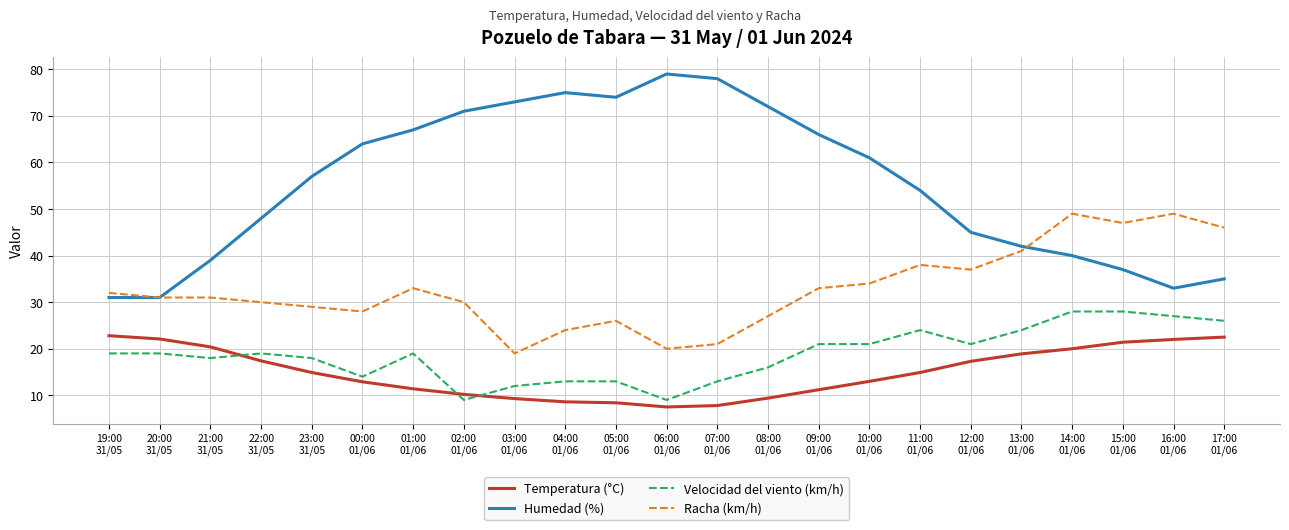

Rank the series by their maximum value, from highest to lowest.

Humedad (%), Racha (km/h), Velocidad del viento (km/h), Temperatura (°C)